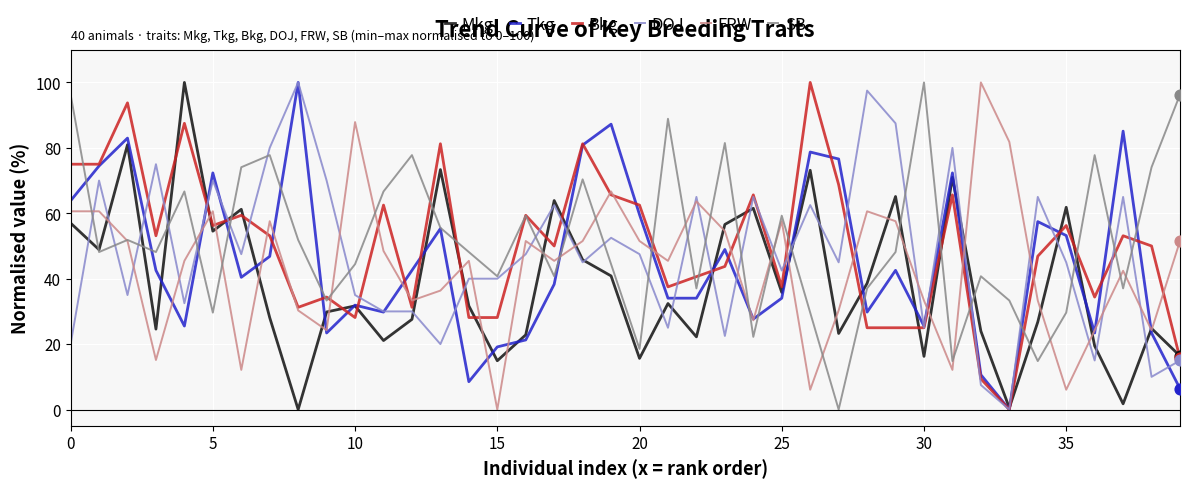

What are all the series names shown in the legend?

Mkg, Tkg, Bkg, DOJ, FRW, SB